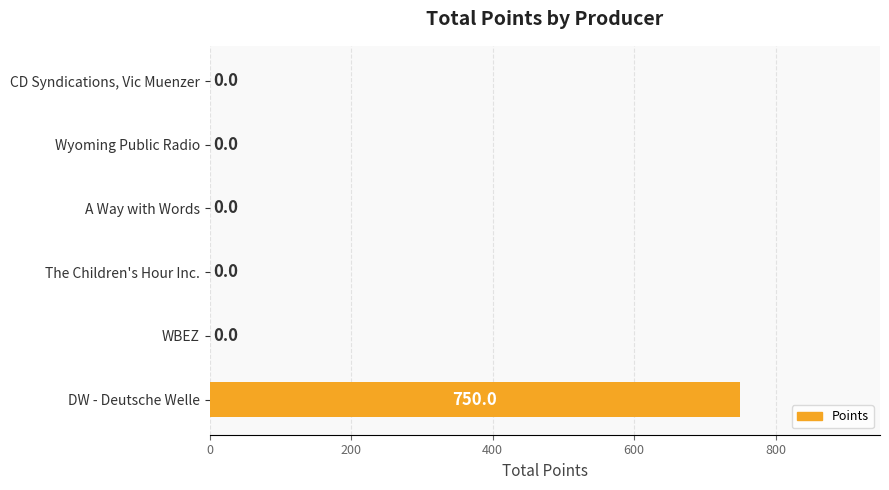

At which category does the chart reach its peak across all series?

DW - Deutsche Welle